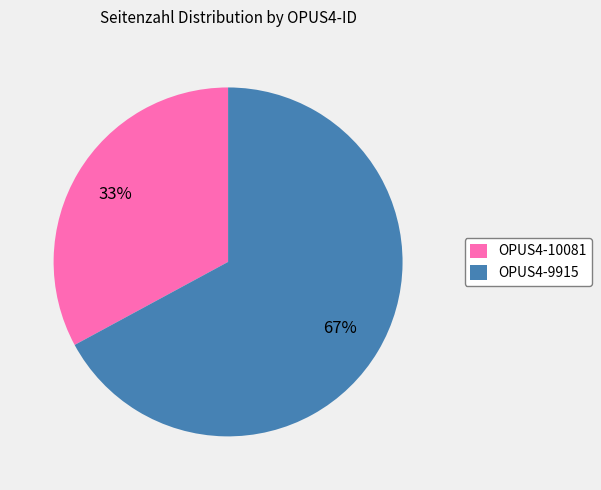

Which category has the smallest portion of the pie?

OPUS4-10081